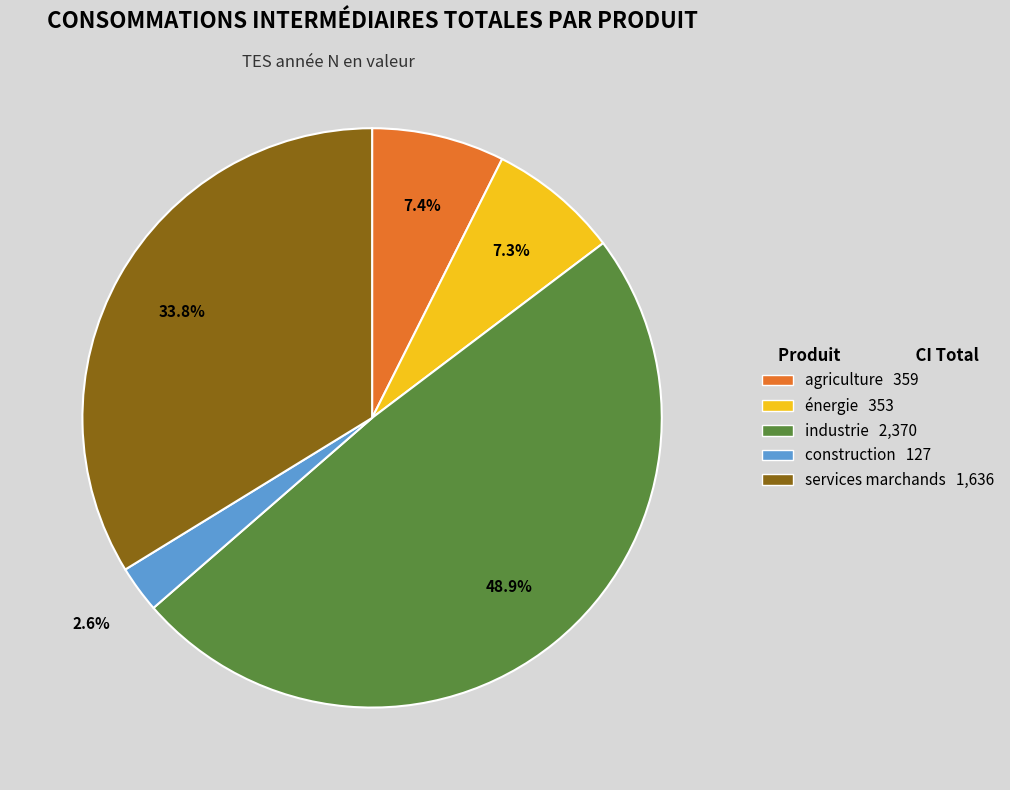

Which has a higher value, agriculture 359 or services marchands 1,636?

services marchands 1,636